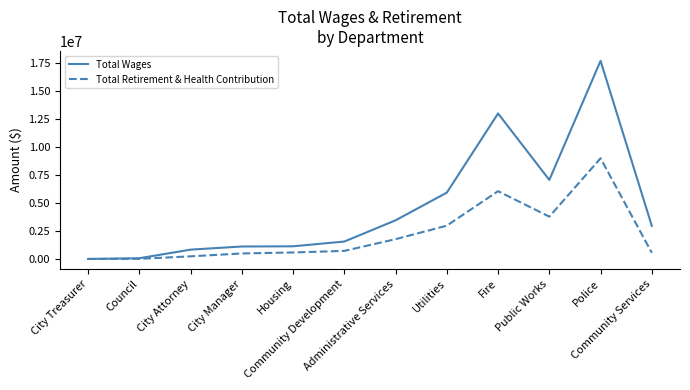

Does the chart display data point markers on the line(s)?

No